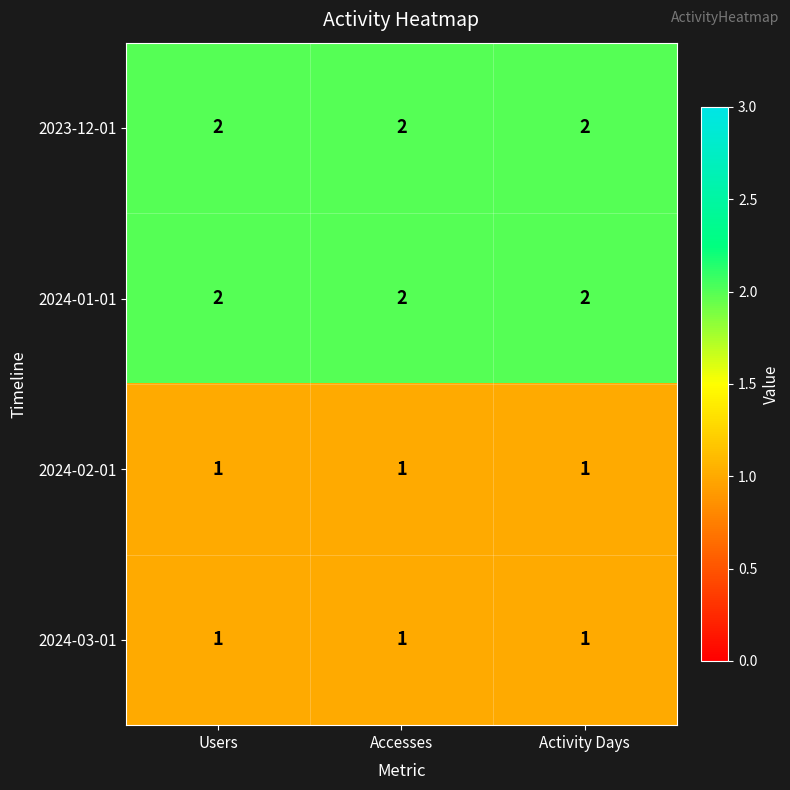

True or false: 2024-02-01 has a value of 2 at Users.

False